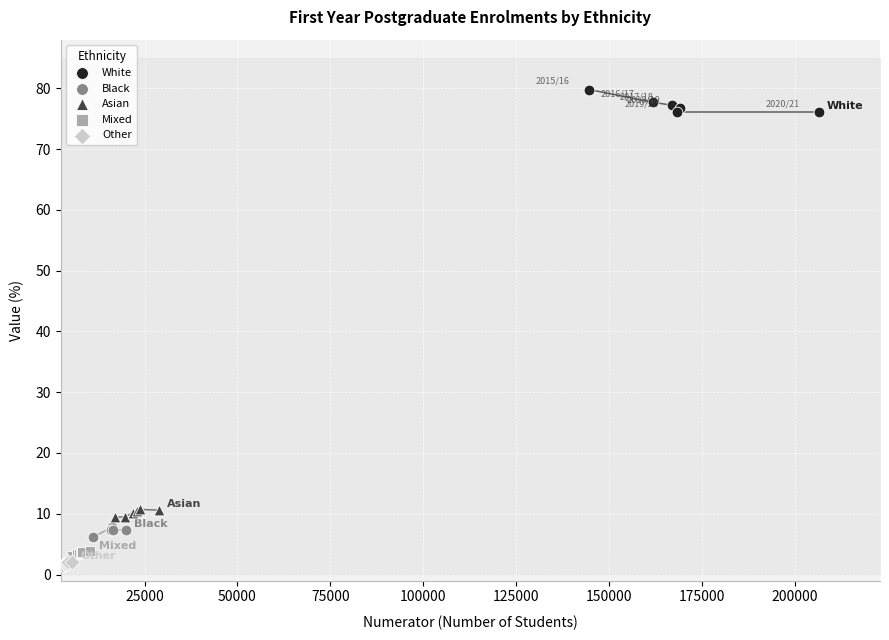

Which series reaches the maximum Y coordinate?

White